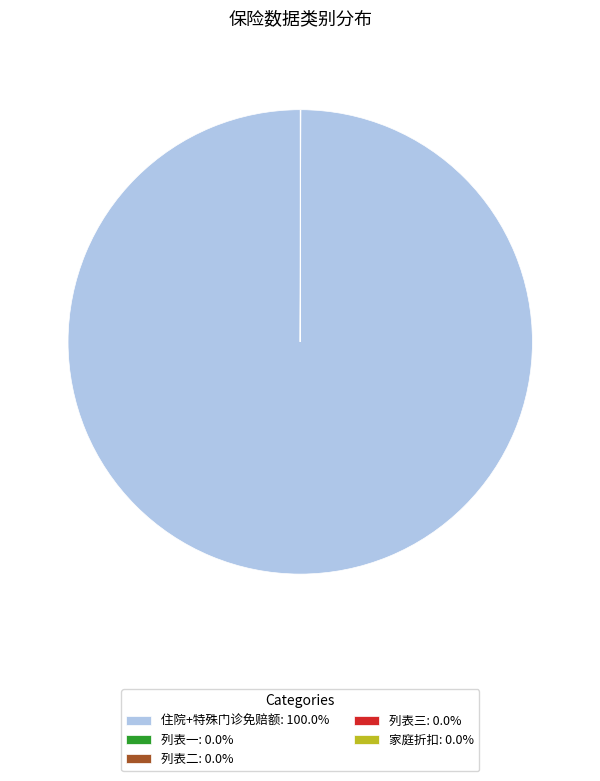

Which category has the biggest portion of the pie?

住院+特殊门诊免赔额